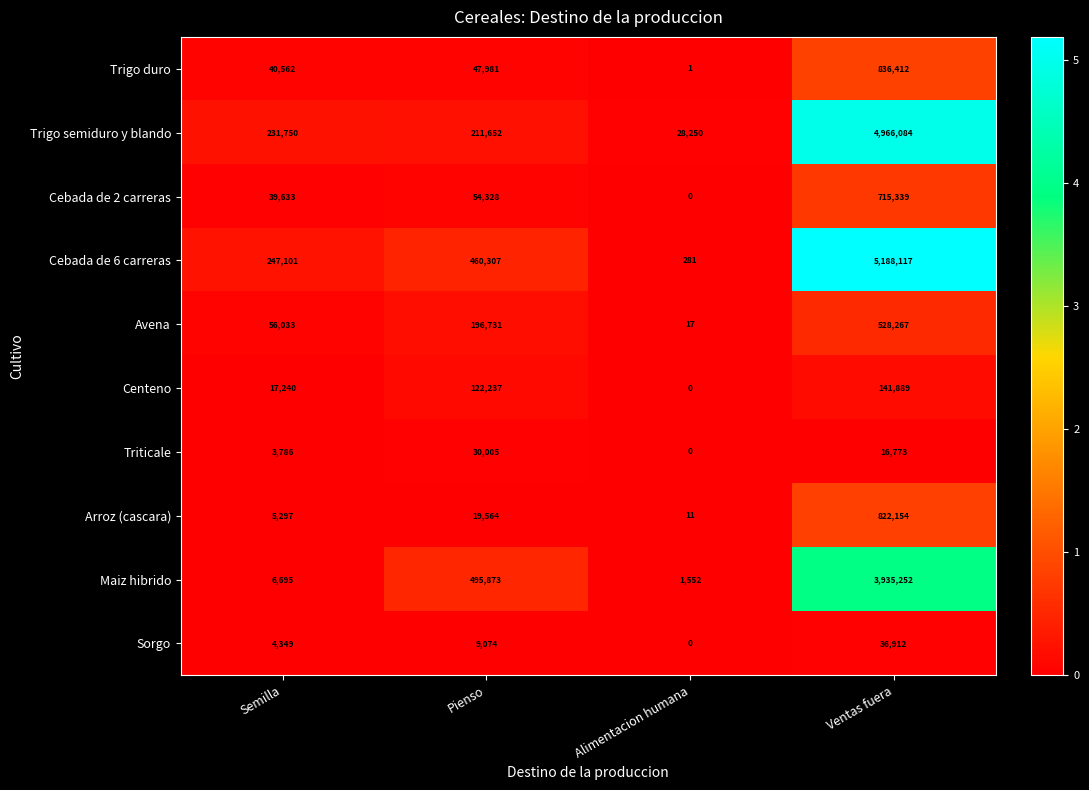

At which category is the sum across all series the highest?

Ventas fuera